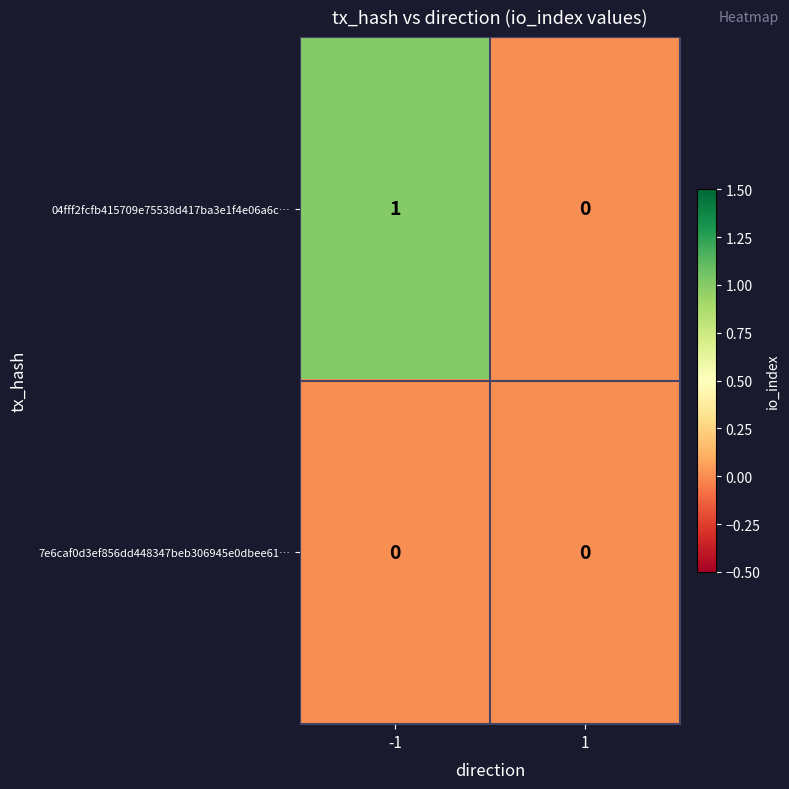

Rank the series by their maximum value, from highest to lowest.

04fff2fcfb415709e75538d417ba3e1f4e06a6c…, 7e6caf0d3ef856dd448347beb306945e0dbee61…